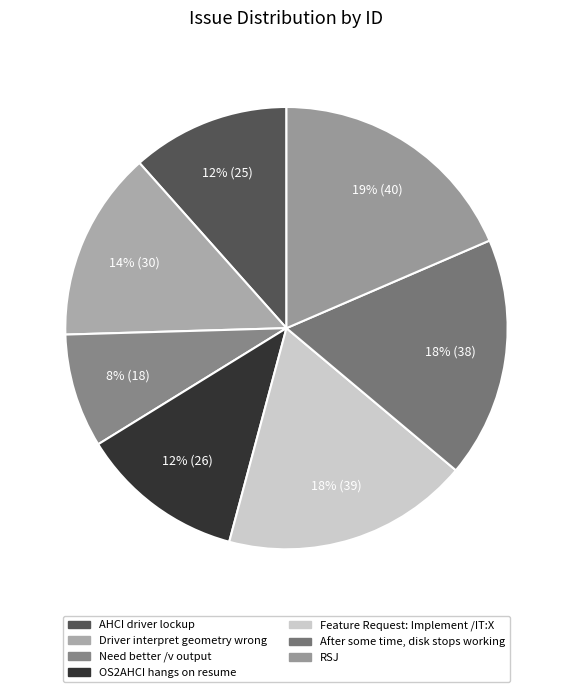

What portion of the pie excludes Feature Request: Implement /IT:X?

81.9%